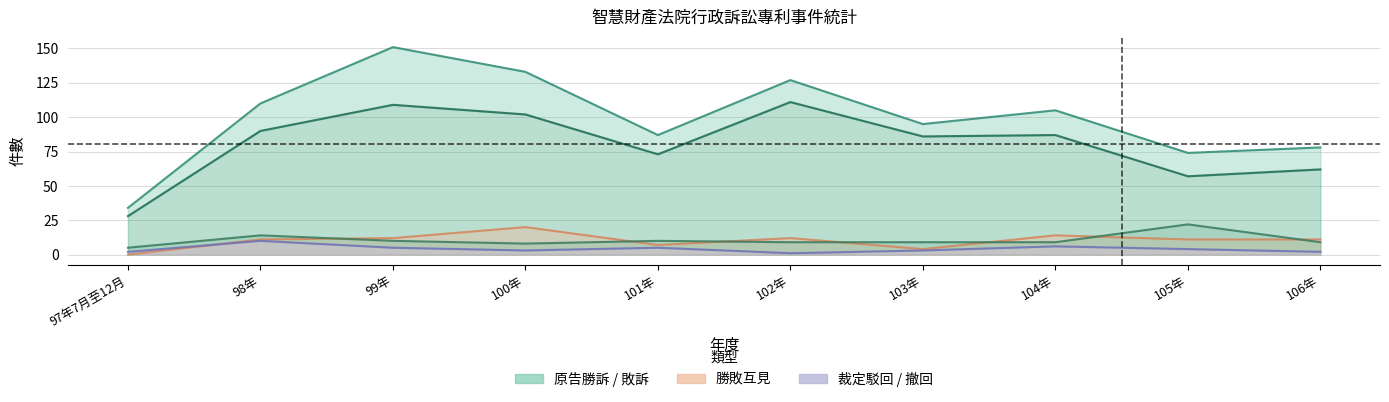

Does the chart have visible grid lines?

Yes